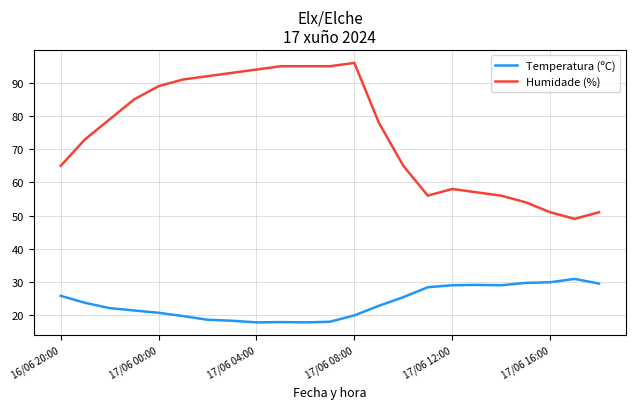

Does the chart display data point markers on the line(s)?

No